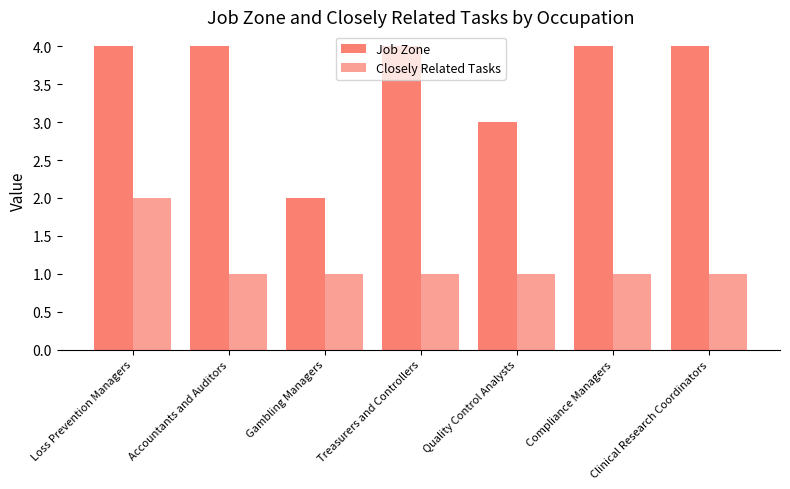

Which has a higher value, Clinical Research Coordinators or Gambling Managers?

Clinical Research Coordinators